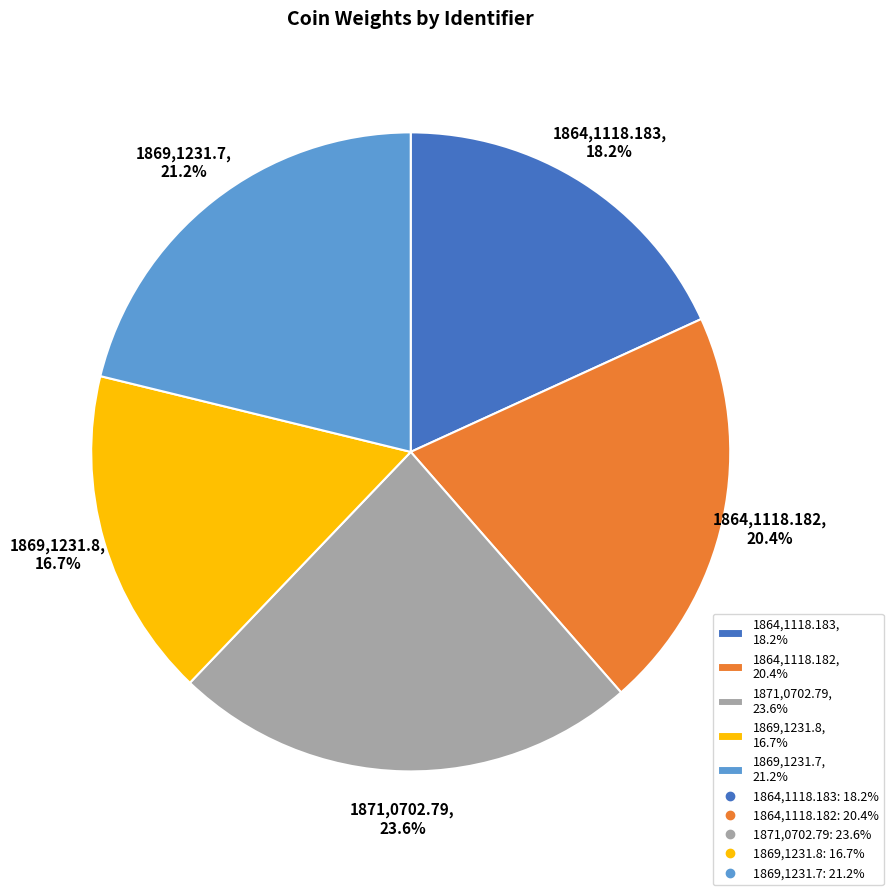

What is the ratio of the value at 1869,1231.8, 16.7% to the value at 1864,1118.182, 20.4%?

0.8